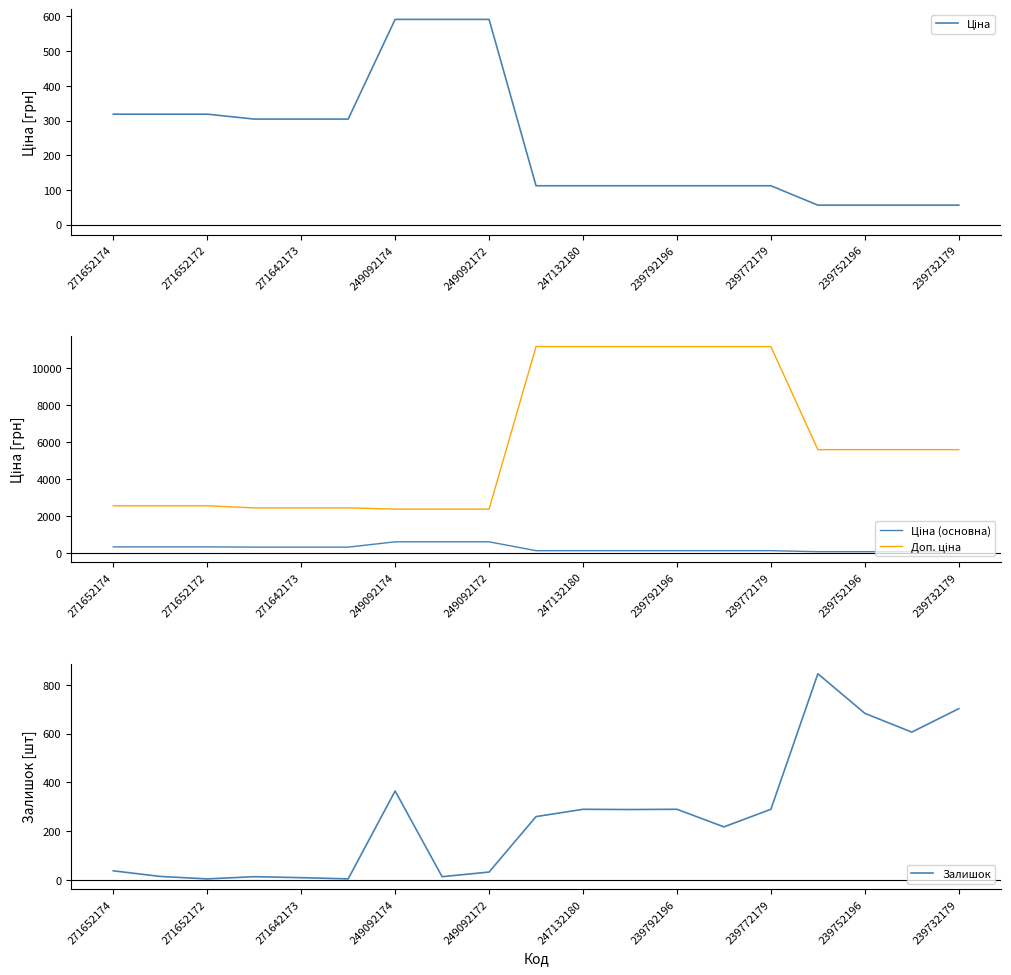

At which label is Ціна closest to 323?

271652174